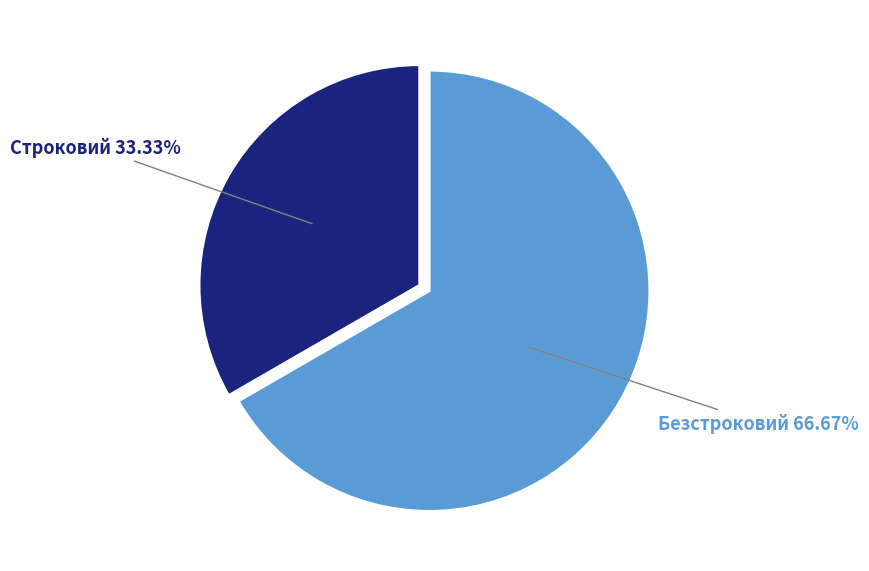

What portion of the pie excludes Безстроковий?

33.3%